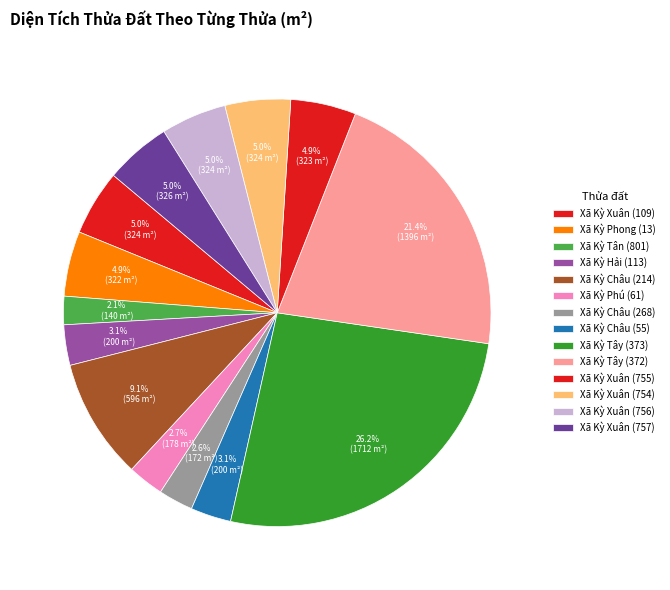

To the nearest percent, what is the difference between the Xã Kỳ Châu (268) and Xã Kỳ Tây (373) slice percentages?

24%